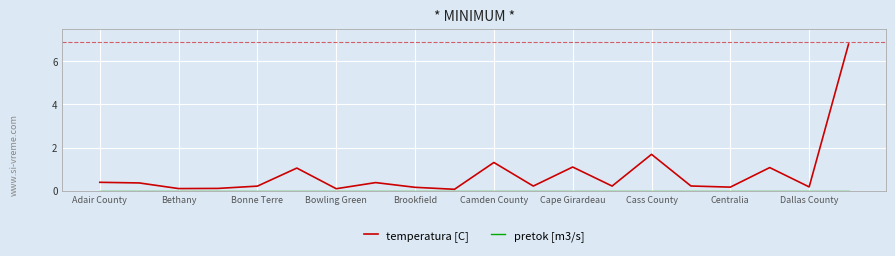

Which series has the widest spread of values?

temperatura [C]